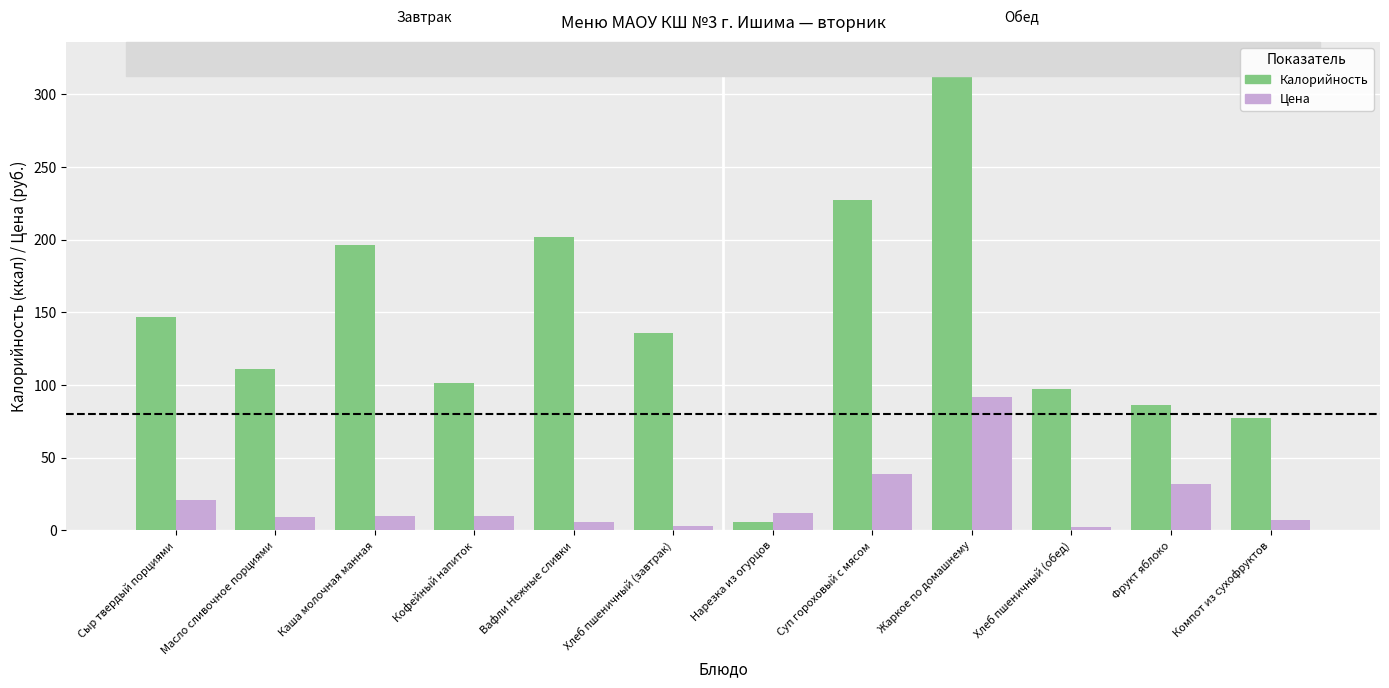

List the series in order of their peak value, highest first.

Калорийность, Цена